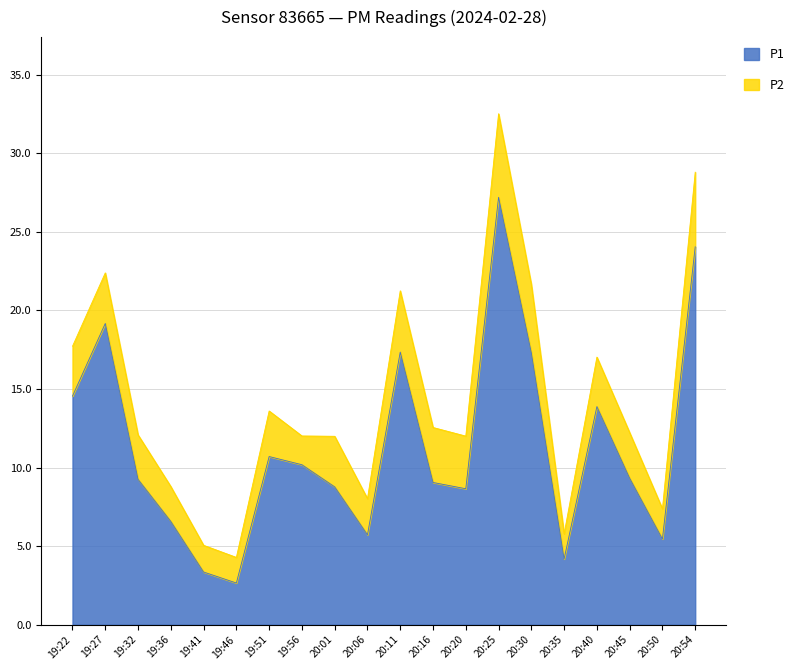

Read the value at 19:32.

9.2